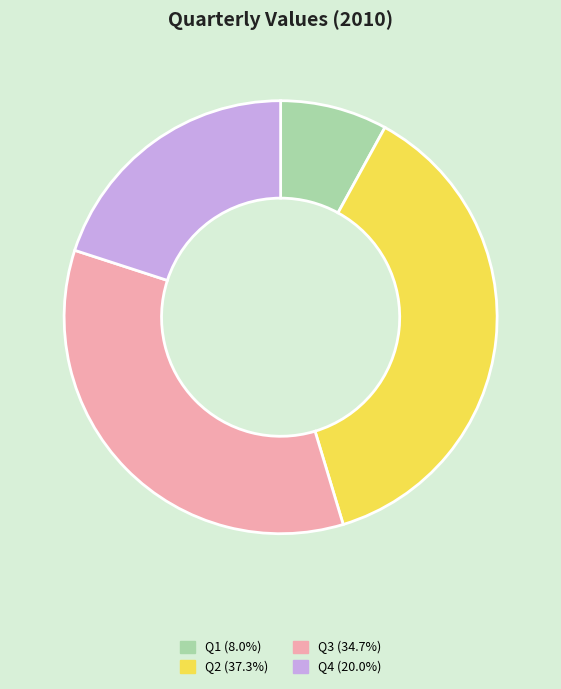

The Q2 slice represents 37% of the pie. True or false?

True